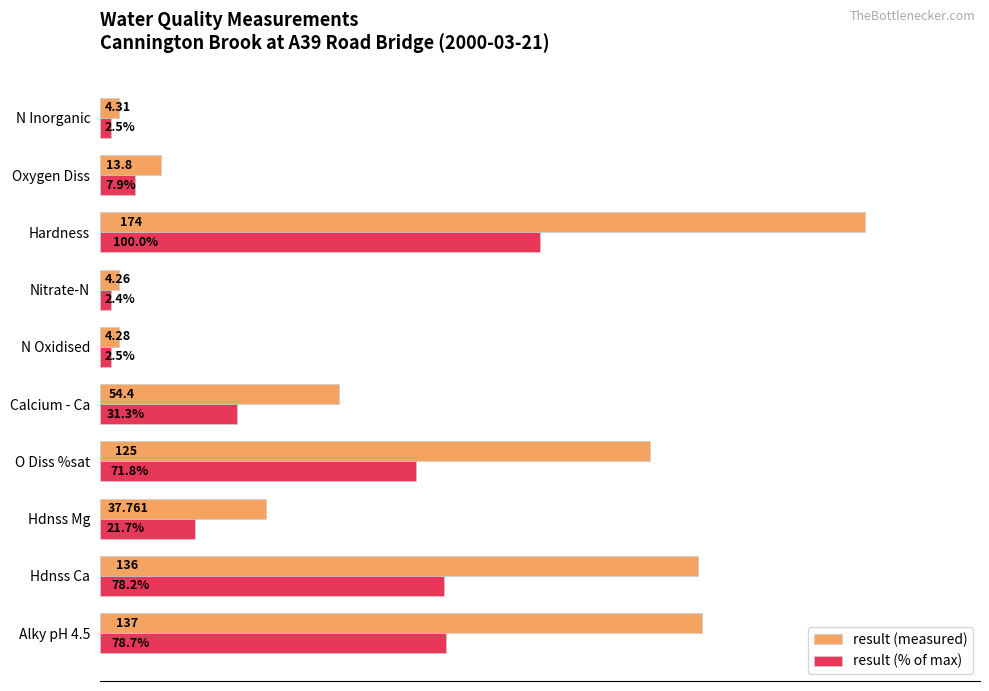

Between Nitrate-N and Oxygen Diss, which series saw the biggest shift?

result (measured)